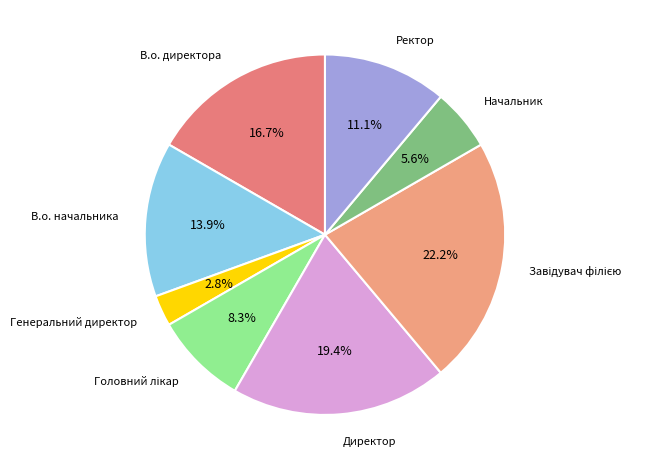

To the nearest percent, what is the difference between the largest and smallest slice percentages?

19%